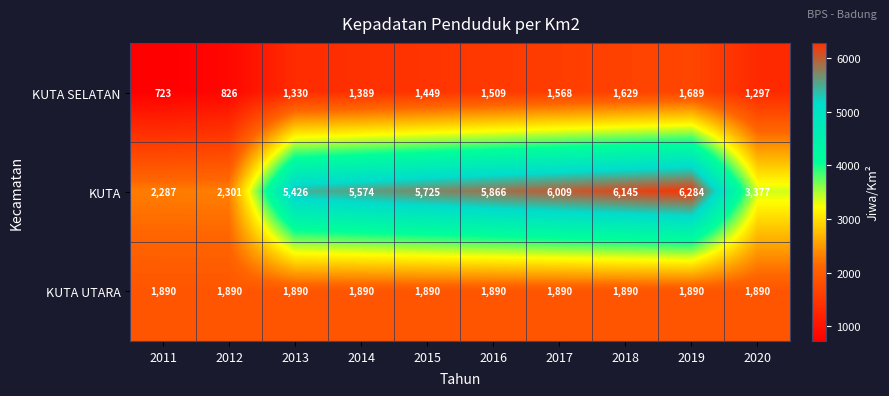

What value does the KUTA UTARA series have at 2013?

1890